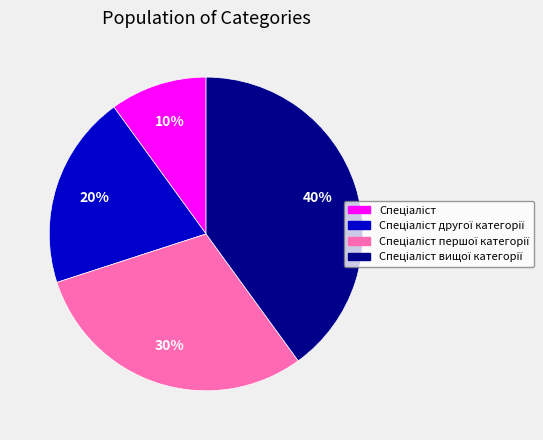

Is there any slice that represents more than half of the pie?

No